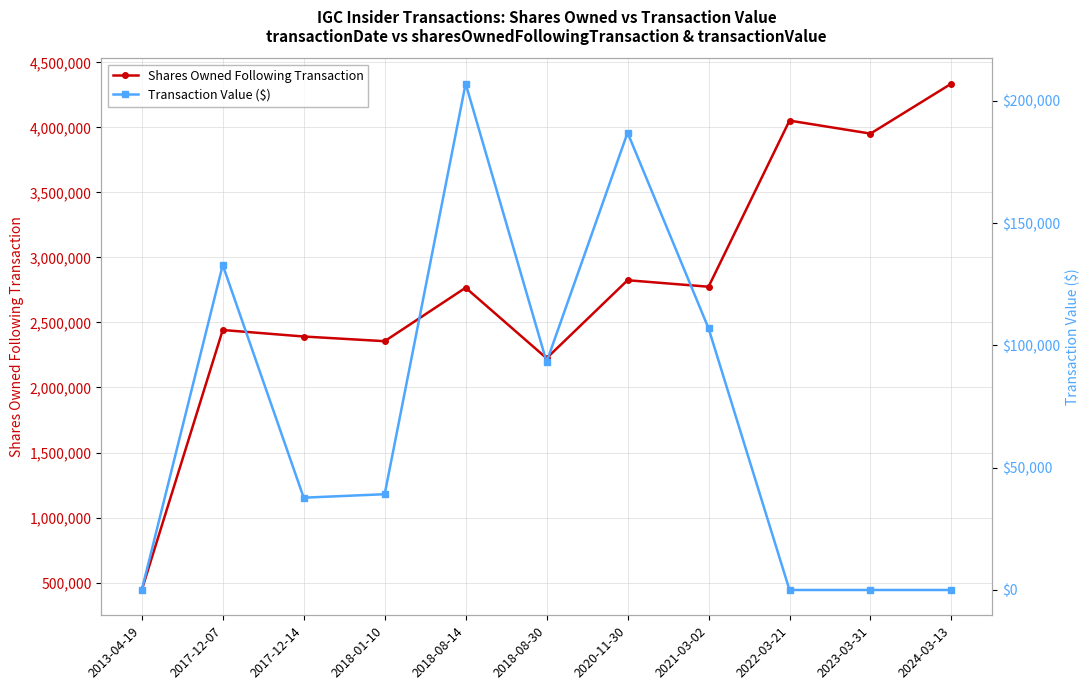

What is the difference between the highest and lowest values at 2018-01-10?

2316832